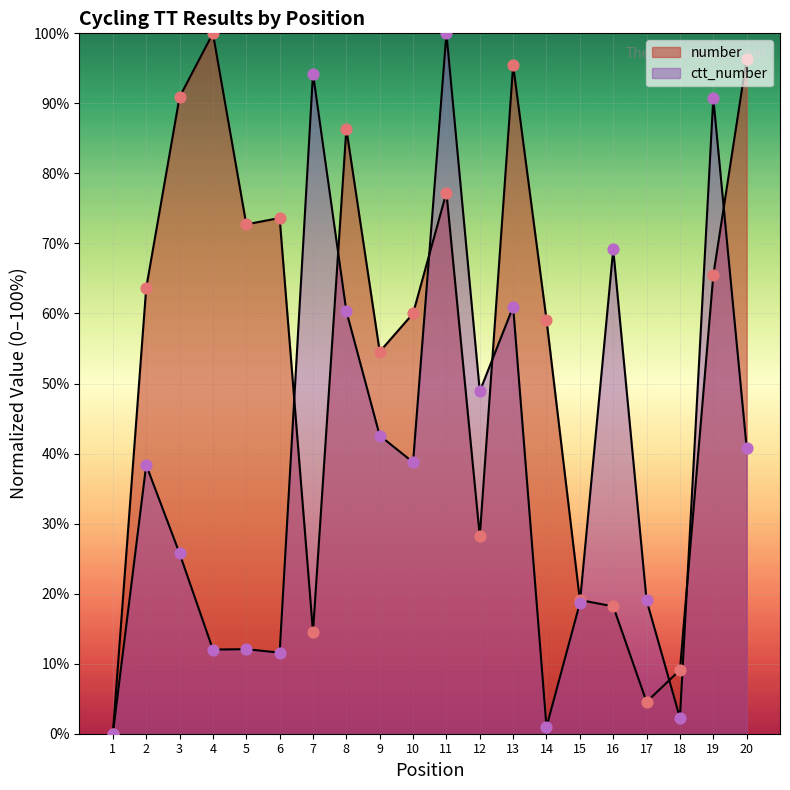

At which category is the sum across all series the highest?

11